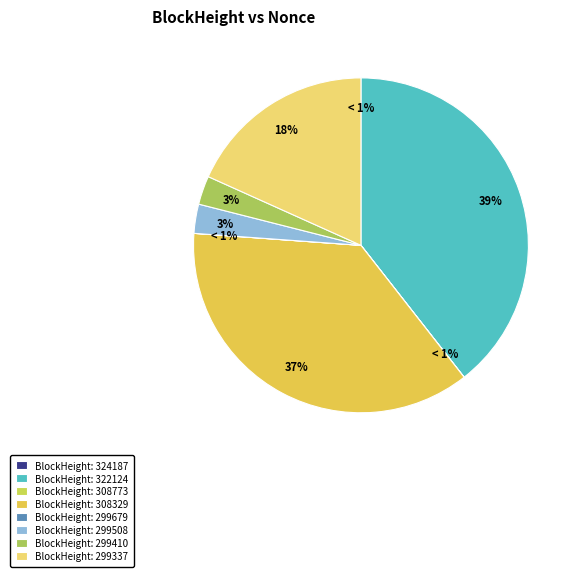

The 322124 slice represents 39% of the pie. True or false?

True